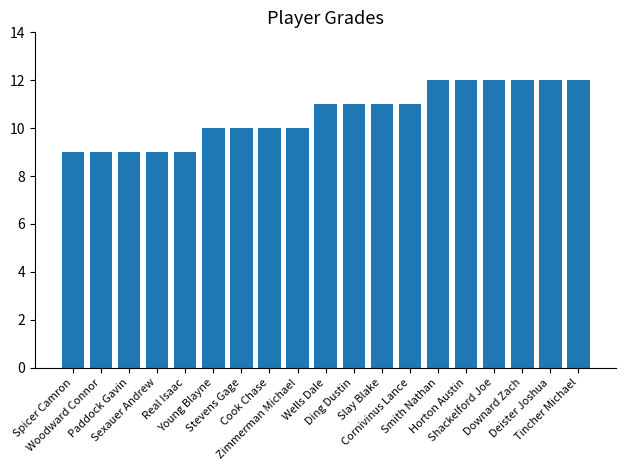

What is the greatest value displayed?

12